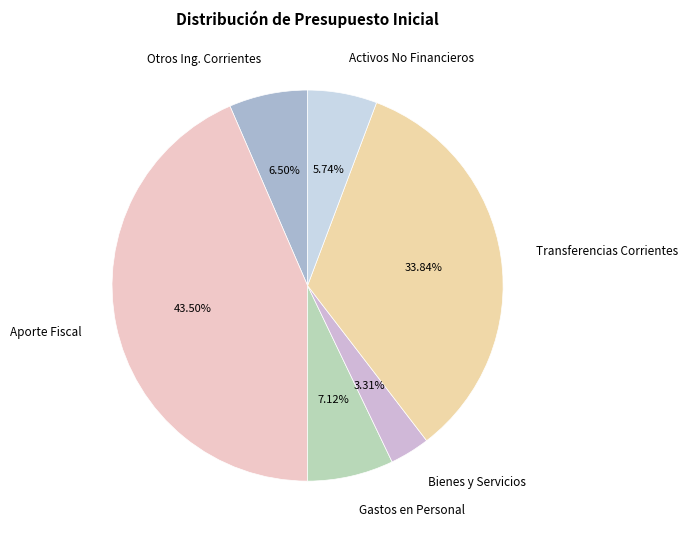

How many slices are in this pie chart?

6